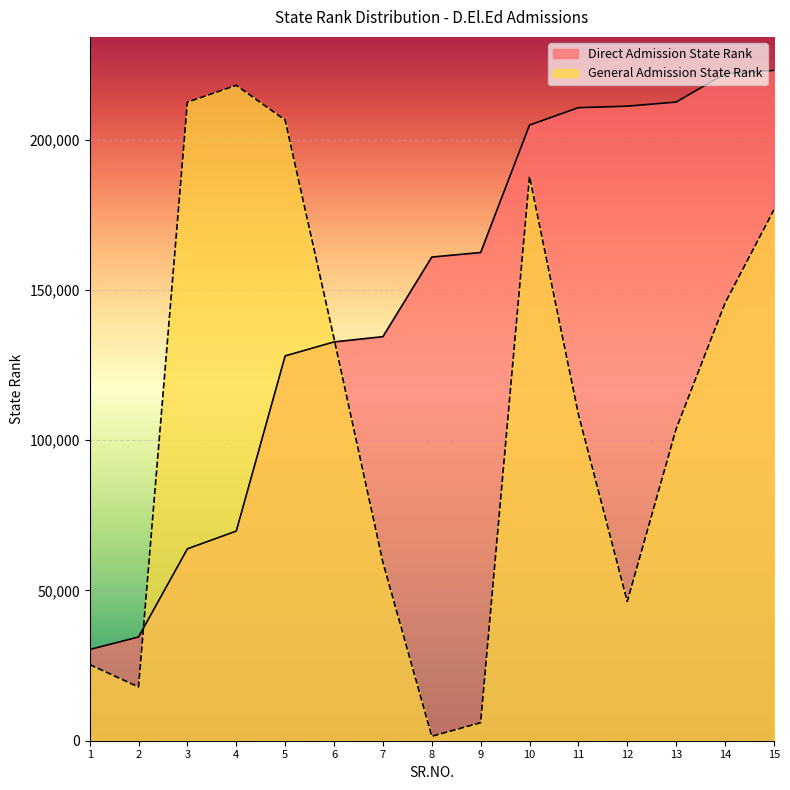

Between 2 and 13, which series saw the biggest shift?

Direct Admission State Rank